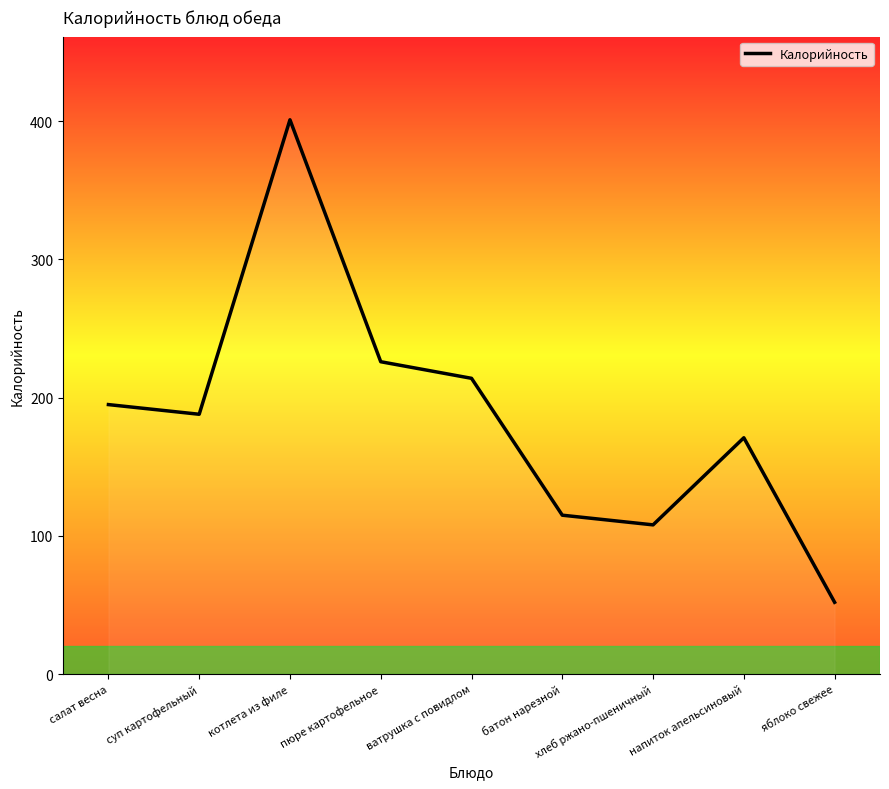

What is the difference between the values at яблоко свежее and суп картофельный?

136